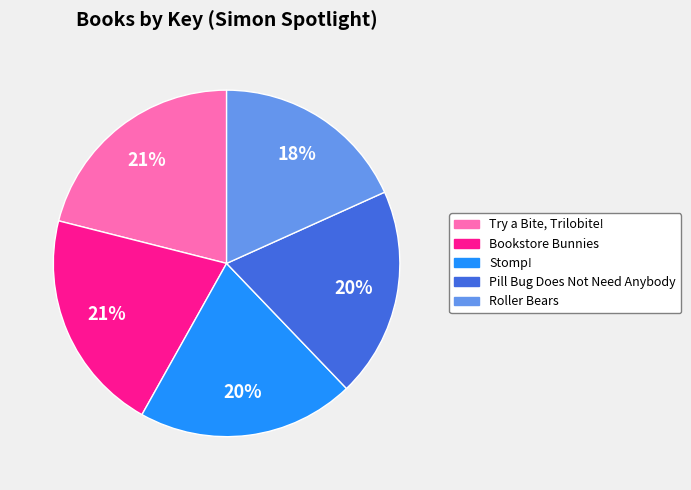

Is it true that Stomp! is 20% of the pie?

True